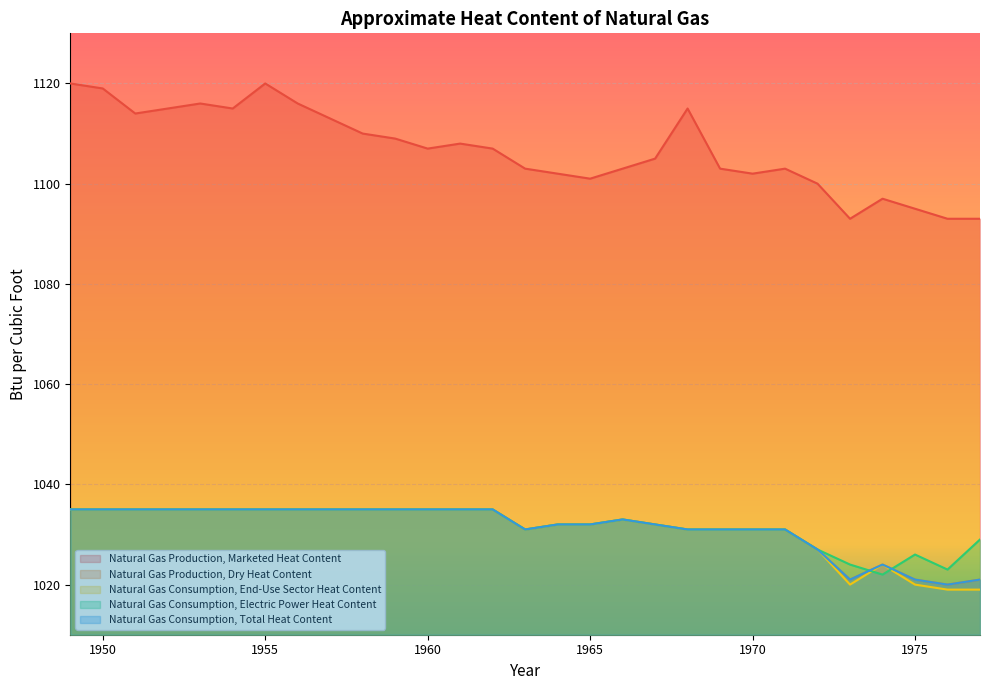

What is the smallest value displayed?

1019